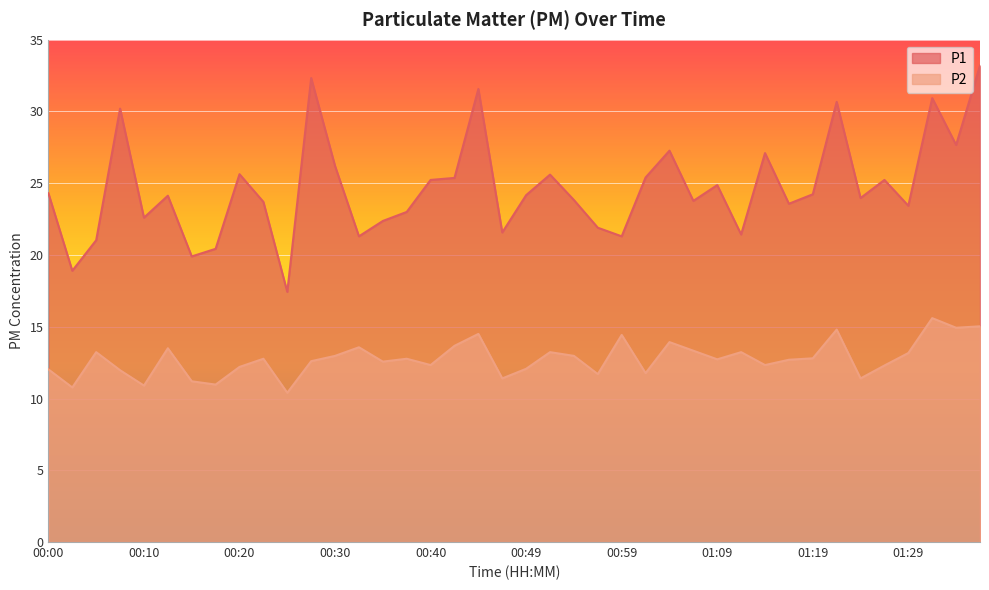

What is the approximate value of P1 at 00:25?

17.4